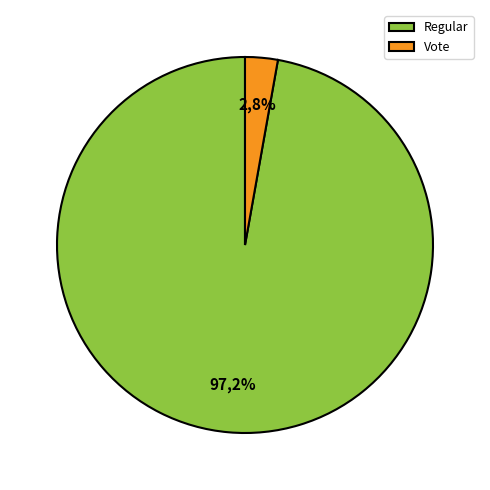

What is the smallest slice in the pie chart?

Vote